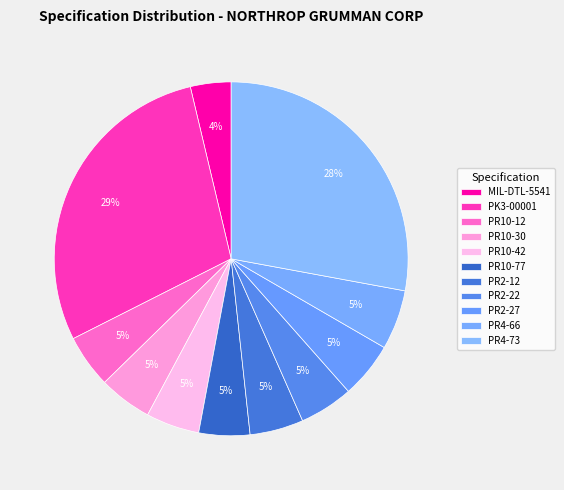

How many segments does this pie chart have?

11